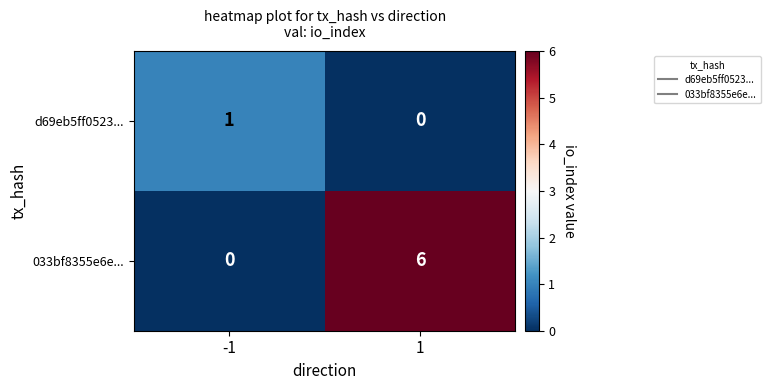

What is the spread (max minus min) of values at 1?

6